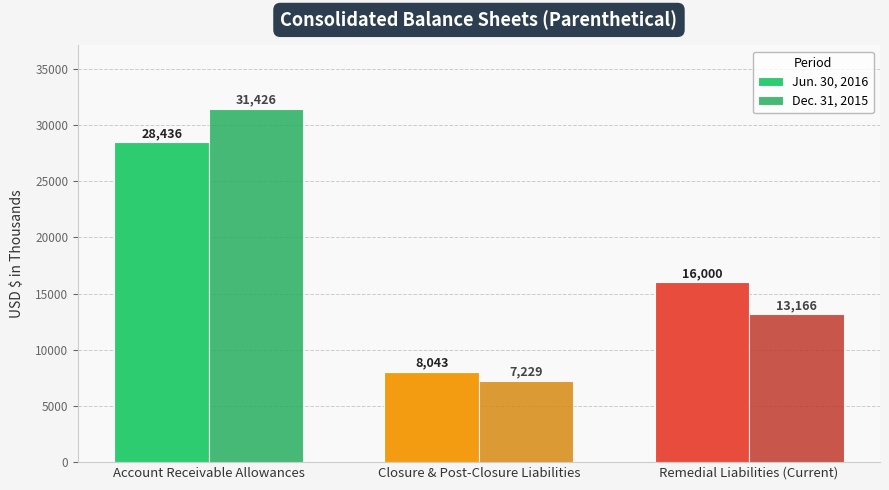

At which label is Dec. 31, 2015 closest to 19327?

Remedial Liabilities (Current)